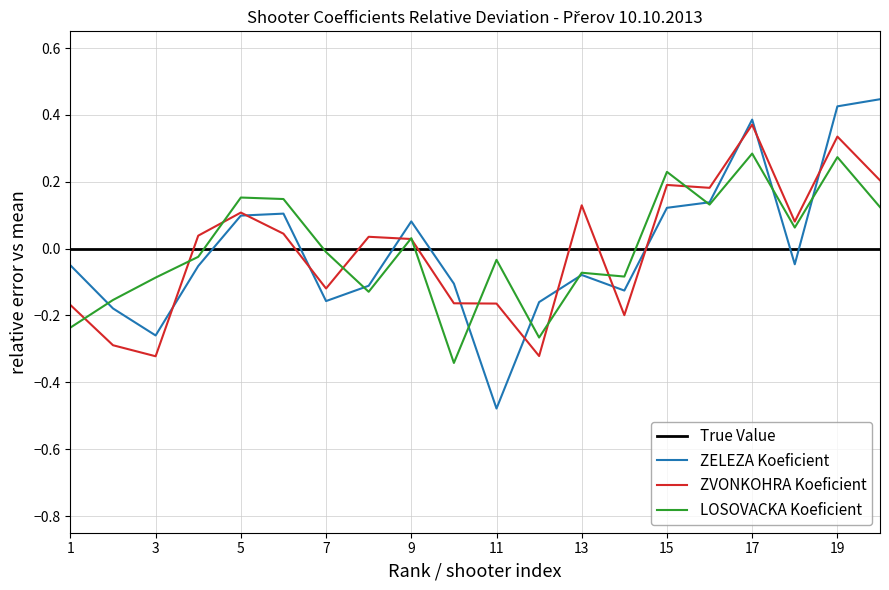

Where is the first local minimum for KOEF 3?

8